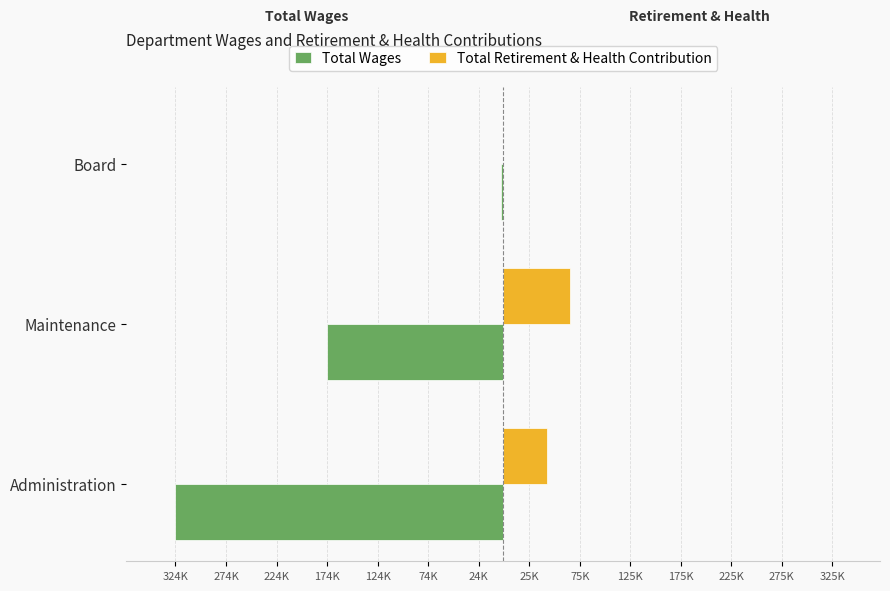

What are all the series names shown in the legend?

Total Wages, Total Retirement & Health Contribution